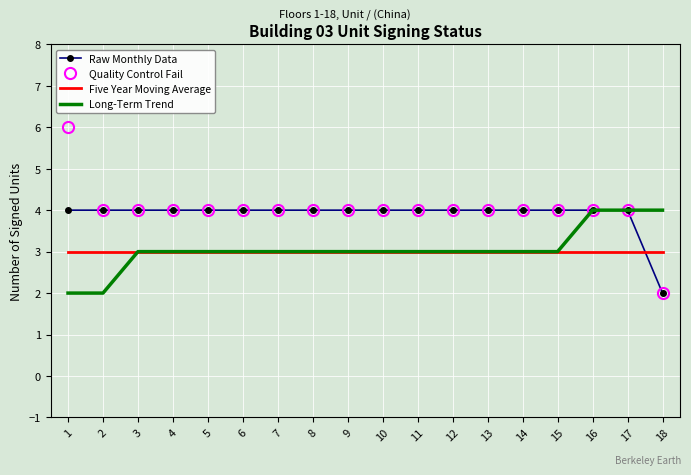

Which series has the widest spread of values?

Quality Control Fail